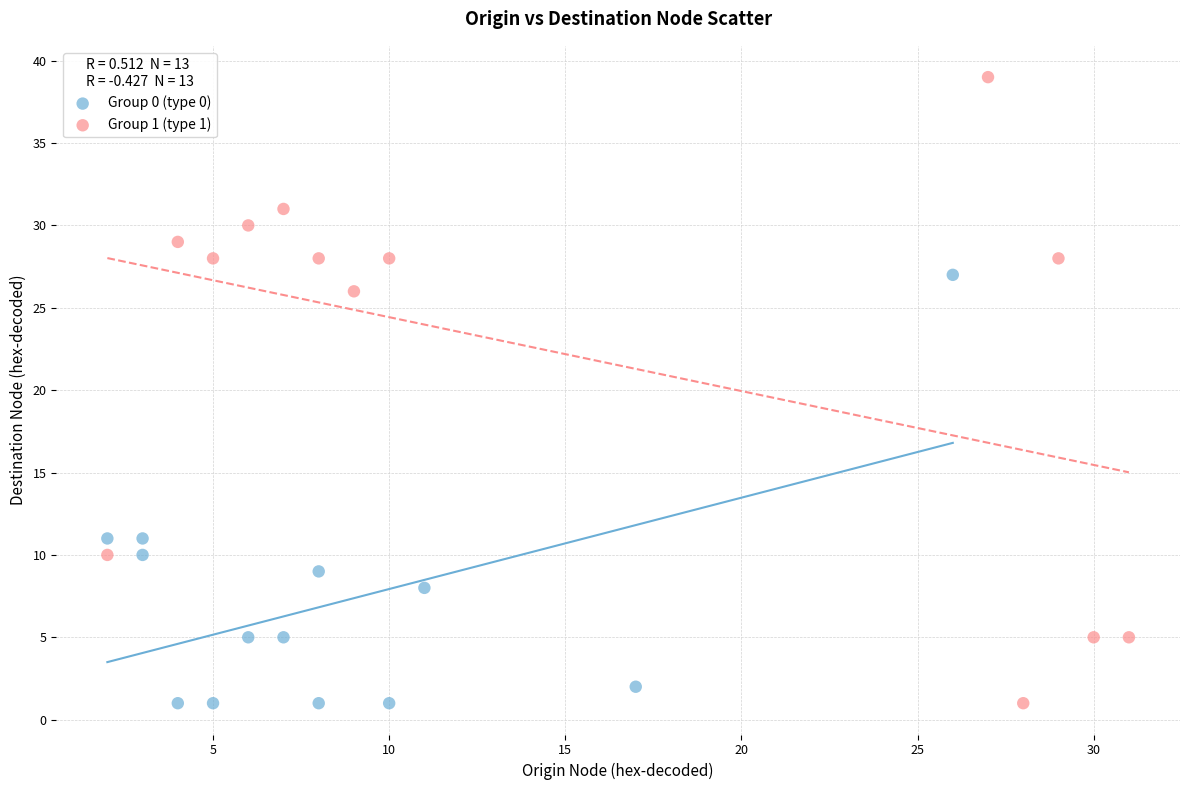

Which series has the largest Y range (max minus min)?

Group 1 (type 1)